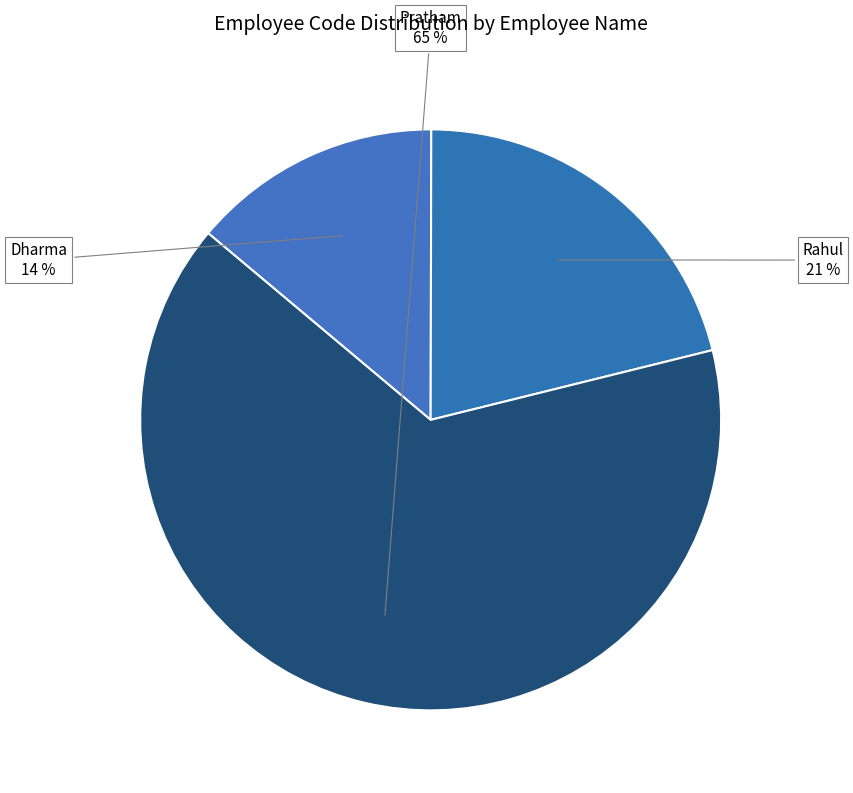

Approximately how many times larger is the value at Rahul compared to Dharma?

1.5